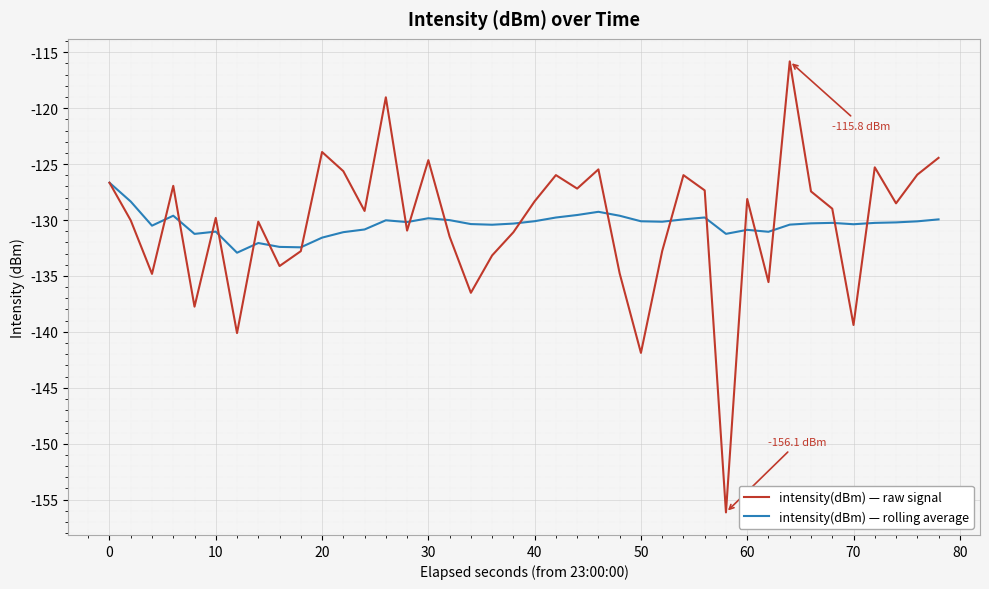

What are all the series names shown in the legend?

intensity(dBm) — raw signal, intensity(dBm) — rolling average